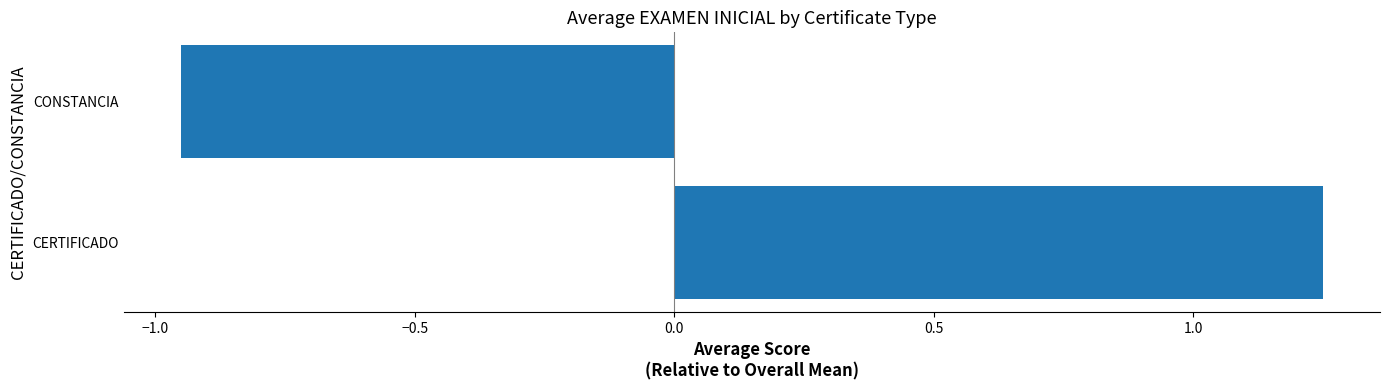

What is the average value?

0.2